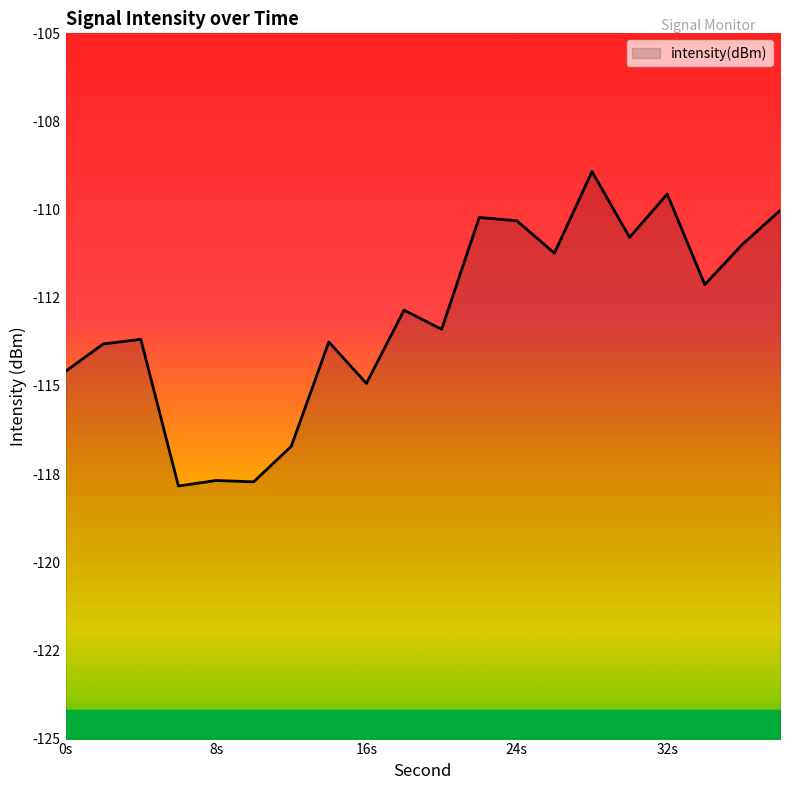

What is the value of the 8th point from the left?

-113.8